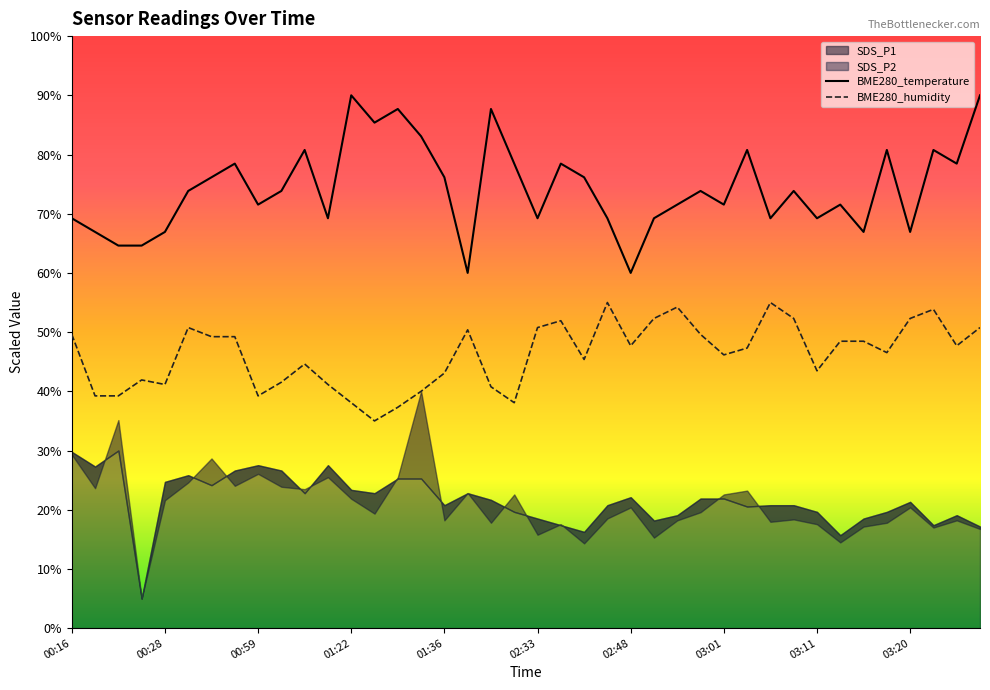

What is the difference between the second highest and minimum values in the BME280_temperature series?

30.0